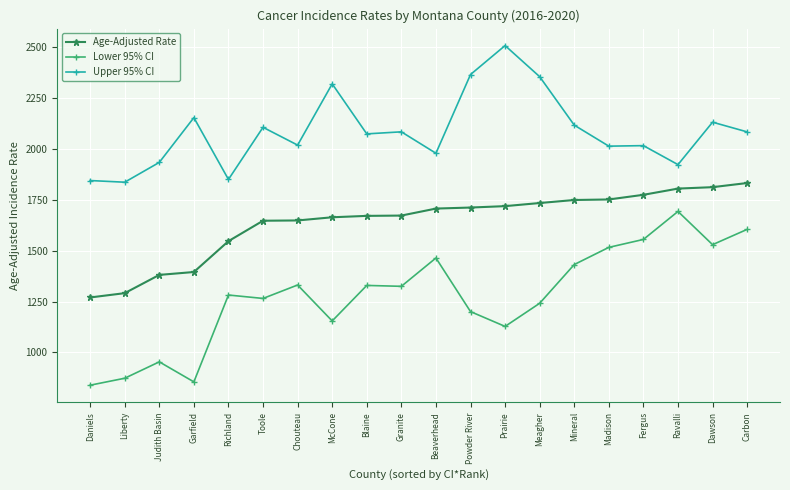

Is it true that Lower 95% CI equals 1291.6 at Judith Basin?

False